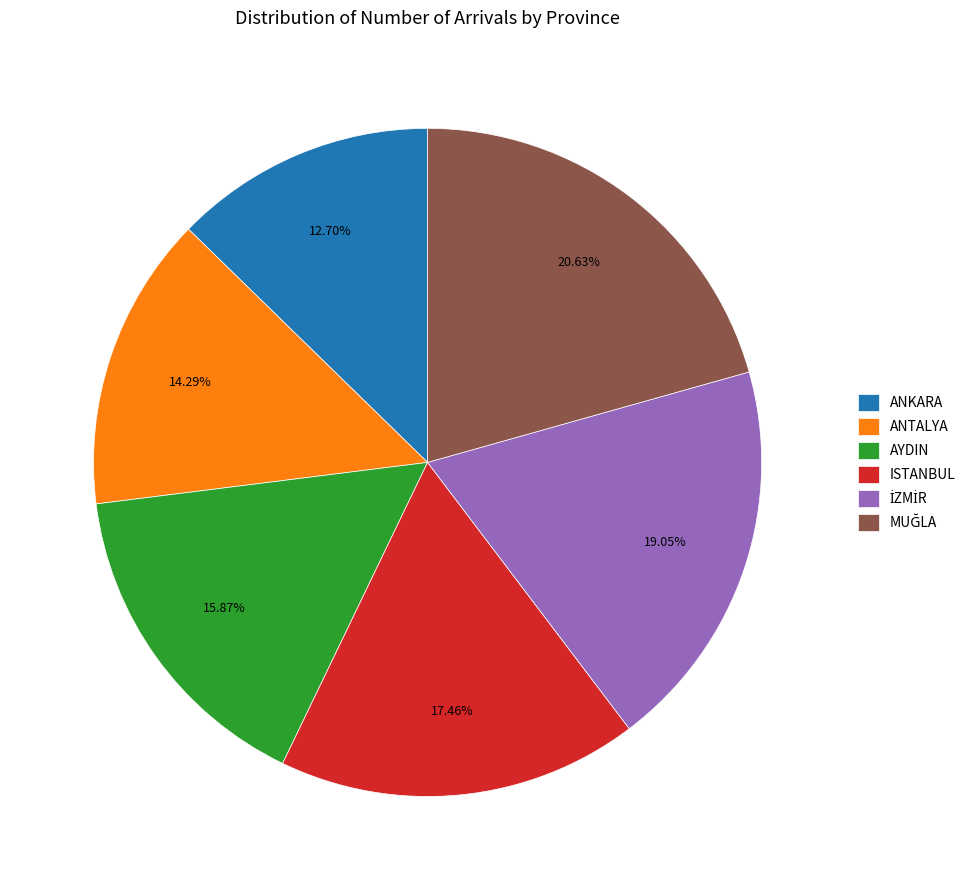

To the nearest percent, what percentage of the pie is ISTANBUL?

17%